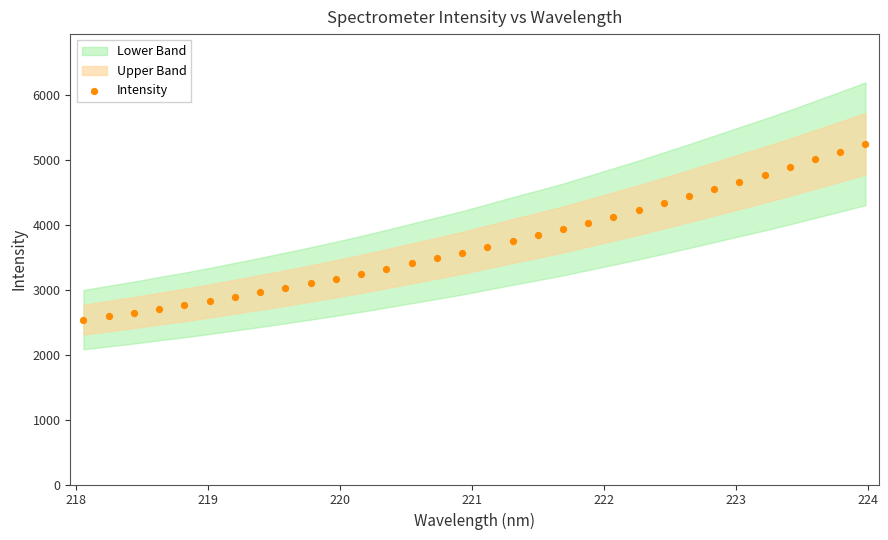

What is the range of Y values (max minus min)?

2712.2